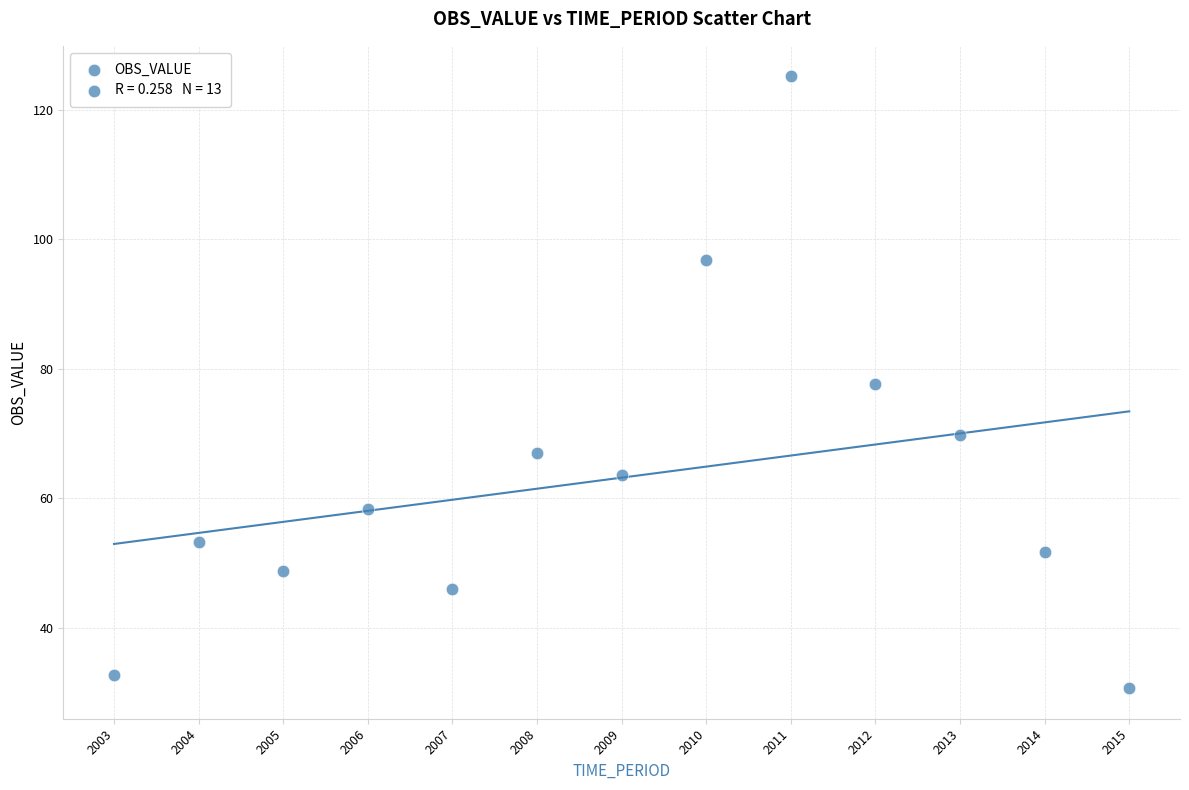

What is the range of Y values (max minus min)?

94.4